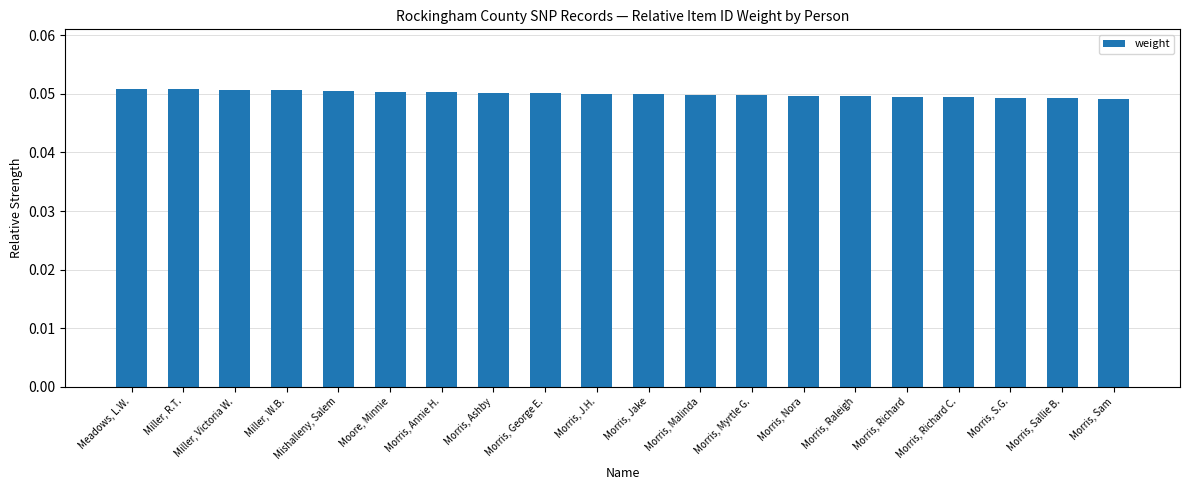

The chart shows a value of 0.1 at Morris, S.G.. True or false?

False